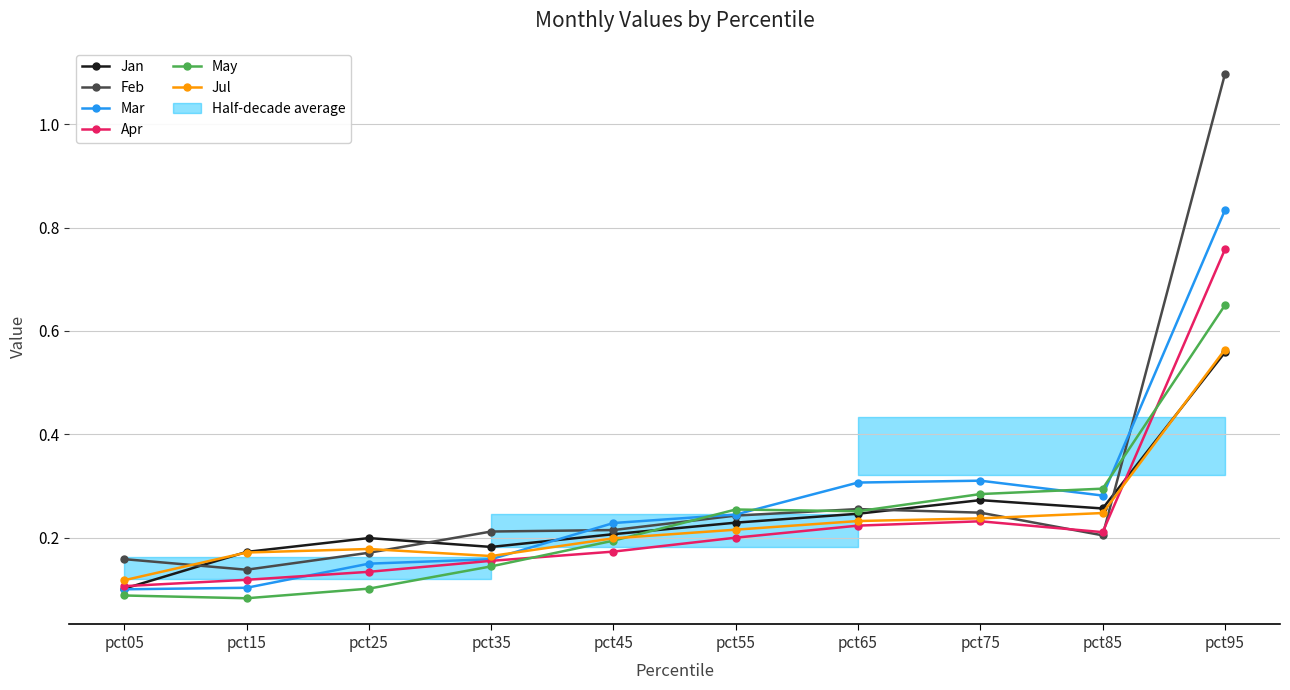

List the series in order of their peak value, lowest first.

Jan, Jul, May, Apr, Mar, Feb